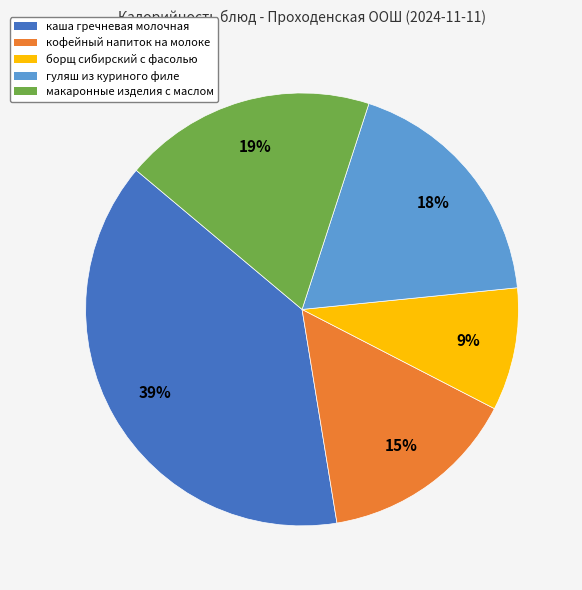

Which category has the smallest portion of the pie?

борщ сибирский с фасолью